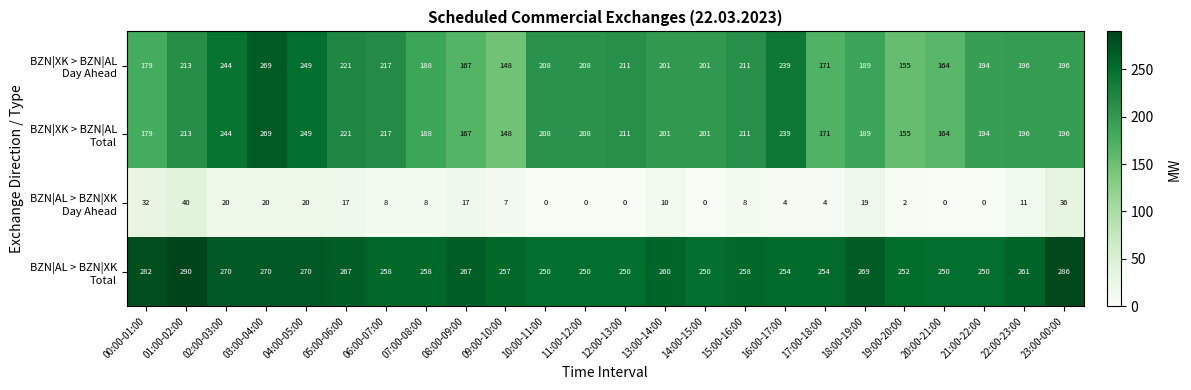

At how many categories does at least one series exceed 172?

24